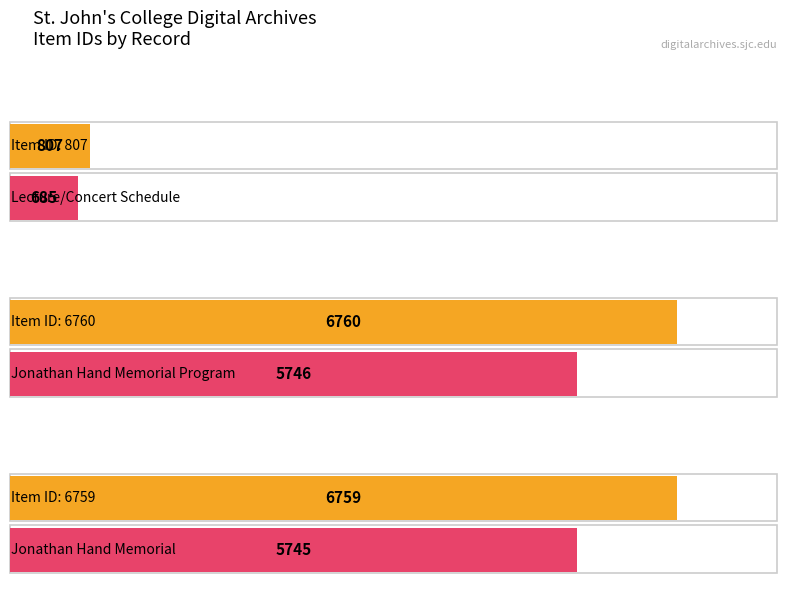

What is the difference between the maximum and minimum values?

5953